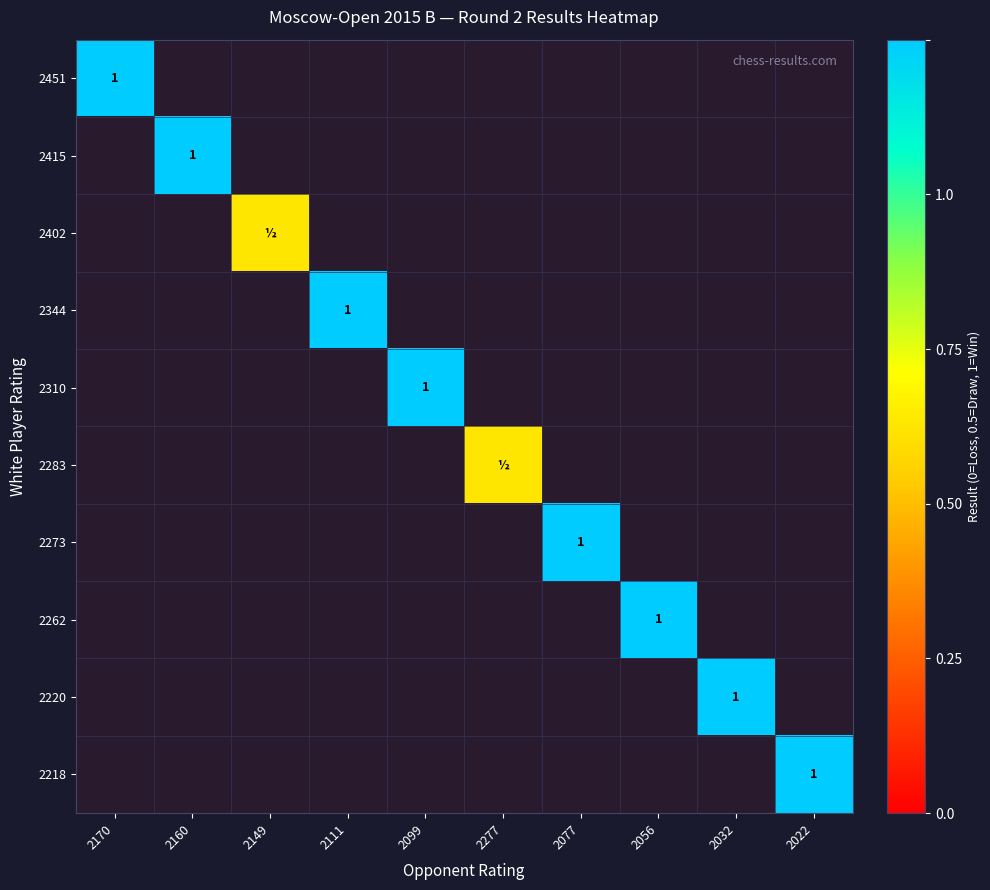

How many distinct data groups are displayed?

10